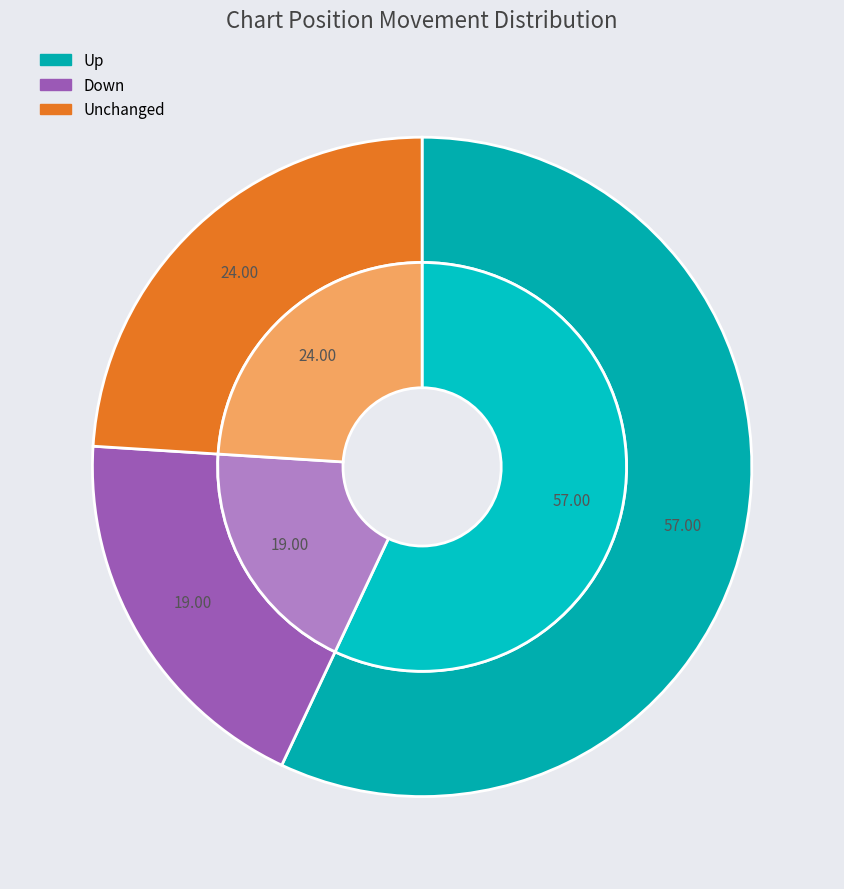

What is the change in value from up to down?

-38